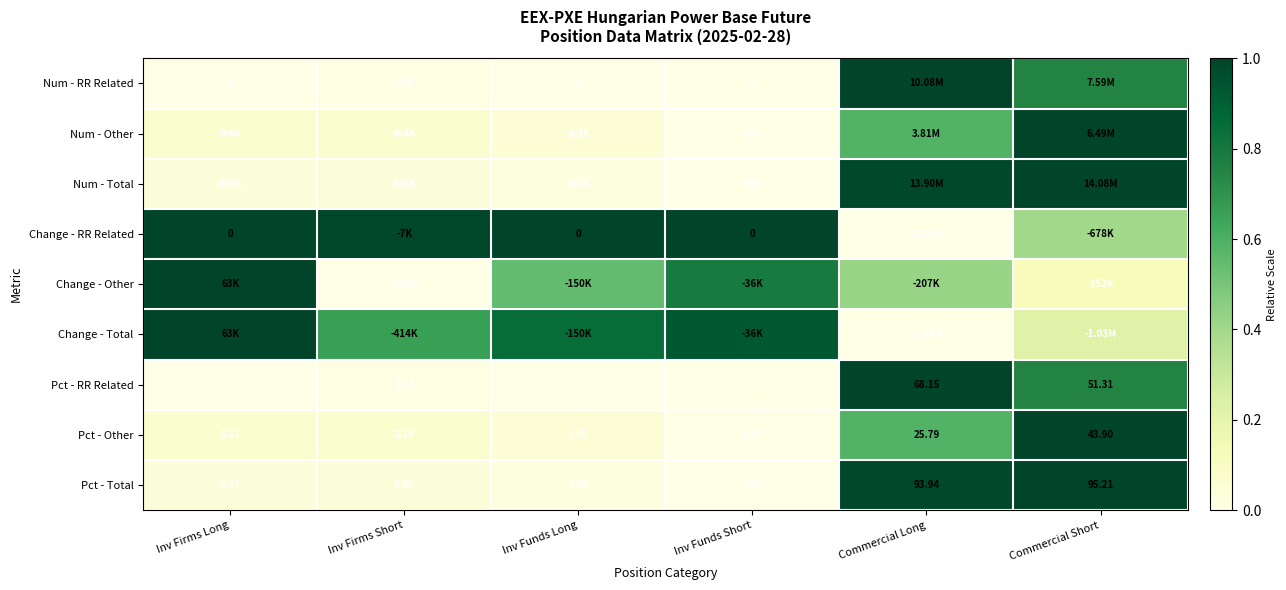

Rank the categories by Pct - Total value from lowest to highest.

Inv Funds Short, Inv Funds Long, Inv Firms Long, Inv Firms Short, Commercial Long, Commercial Short